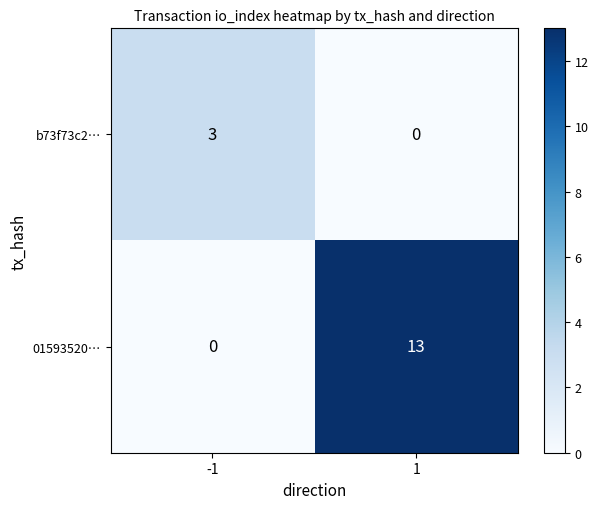

Which series has the largest total across all categories?

01593520…